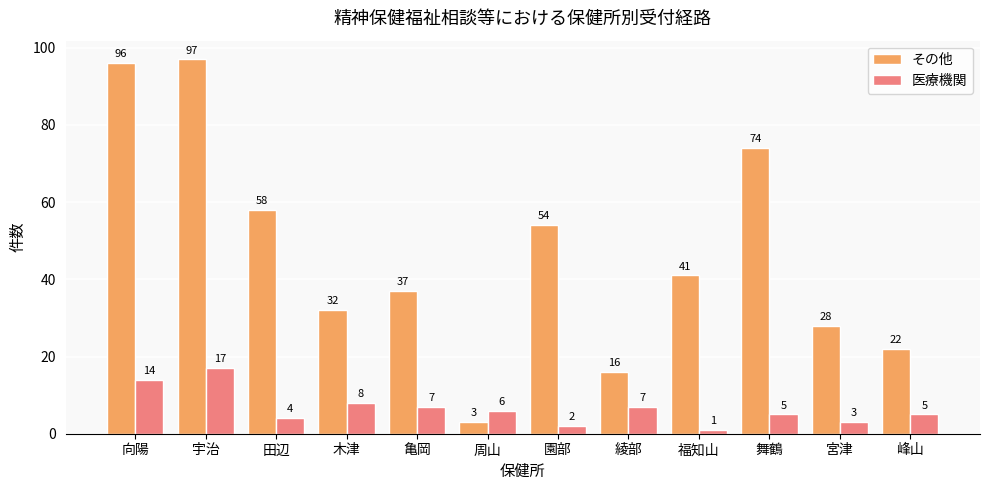

What are all the series names shown in the legend?

その他, 医療機関